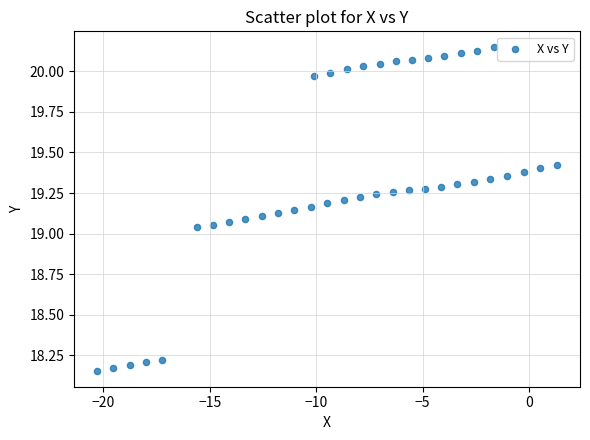

What is the range of X values (max minus min)?

21.6